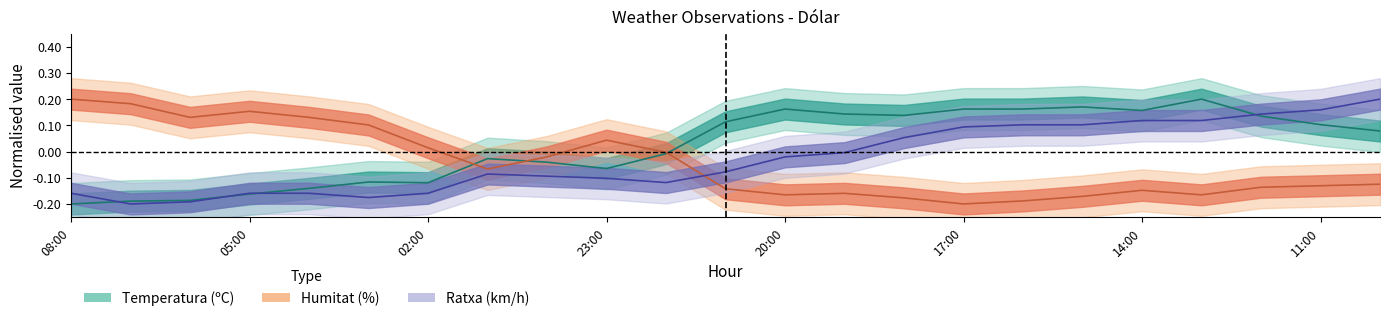

What is the label of the 13th point from the right?

22:00